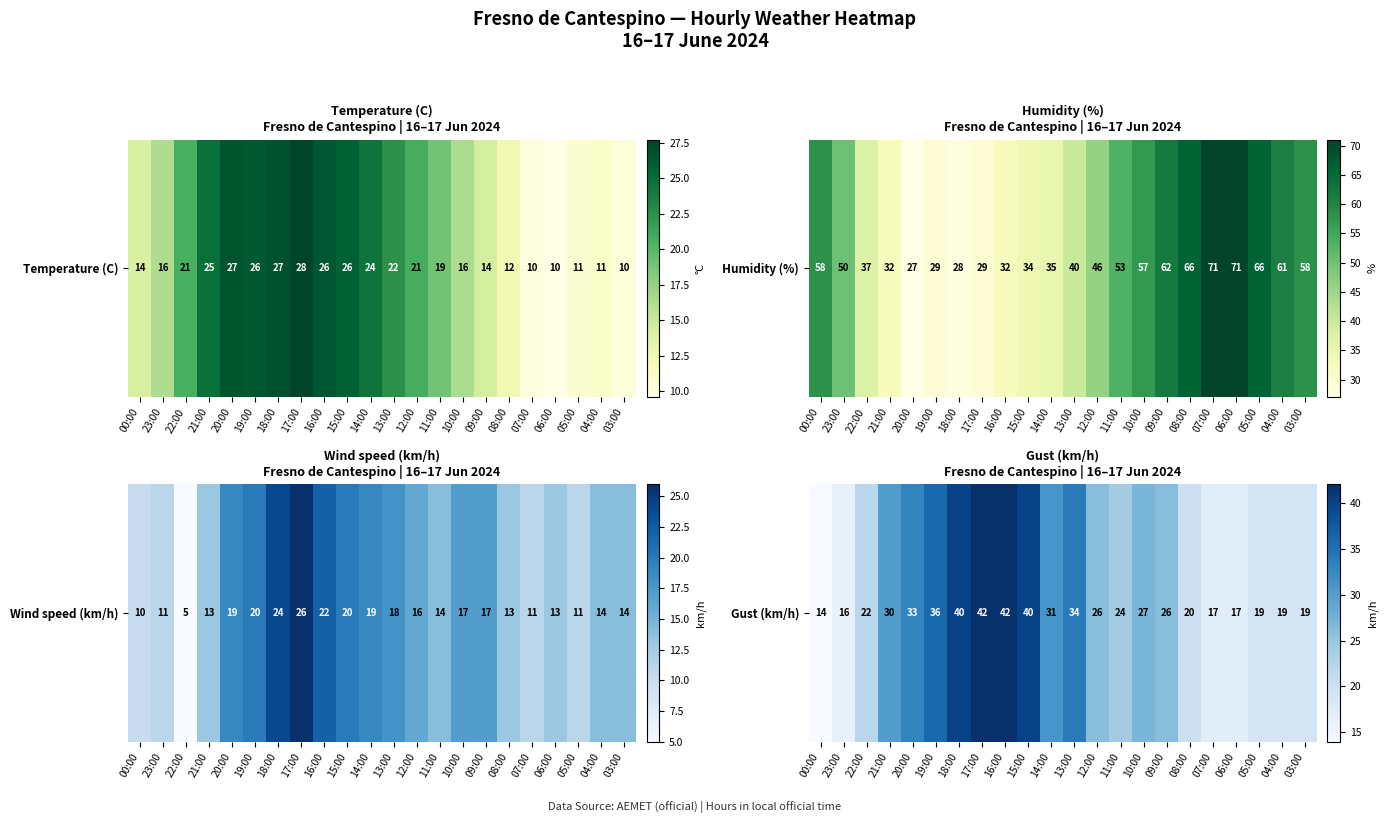

What is the sum of the values at 17:00 and 23:00?

58